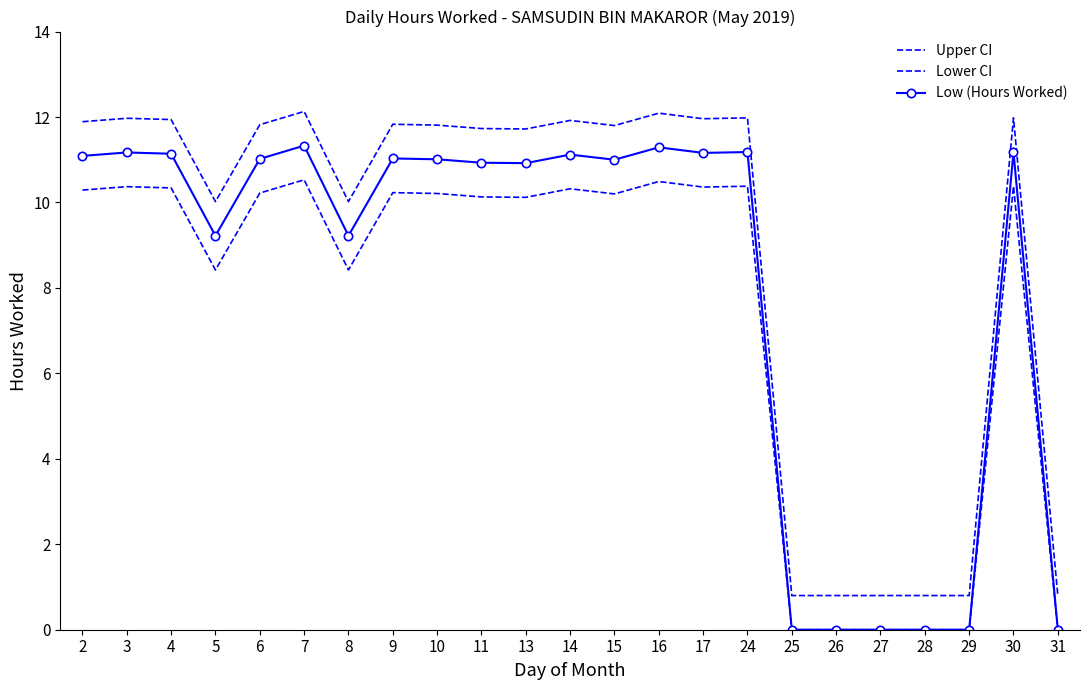

What are all the series names shown in the legend?

Upper CI, Lower CI, Low (Hours Worked)